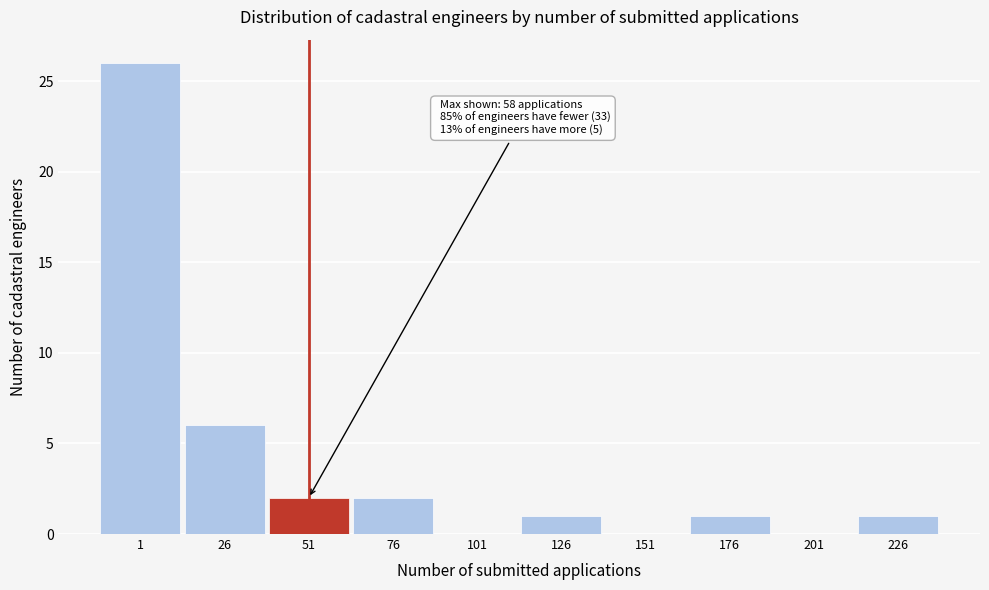

Reading left to right, extract all data points from this chart.

1=26	26=6	51=2	76=2	101=0	126=1	151=0	176=1	201=0	226=1